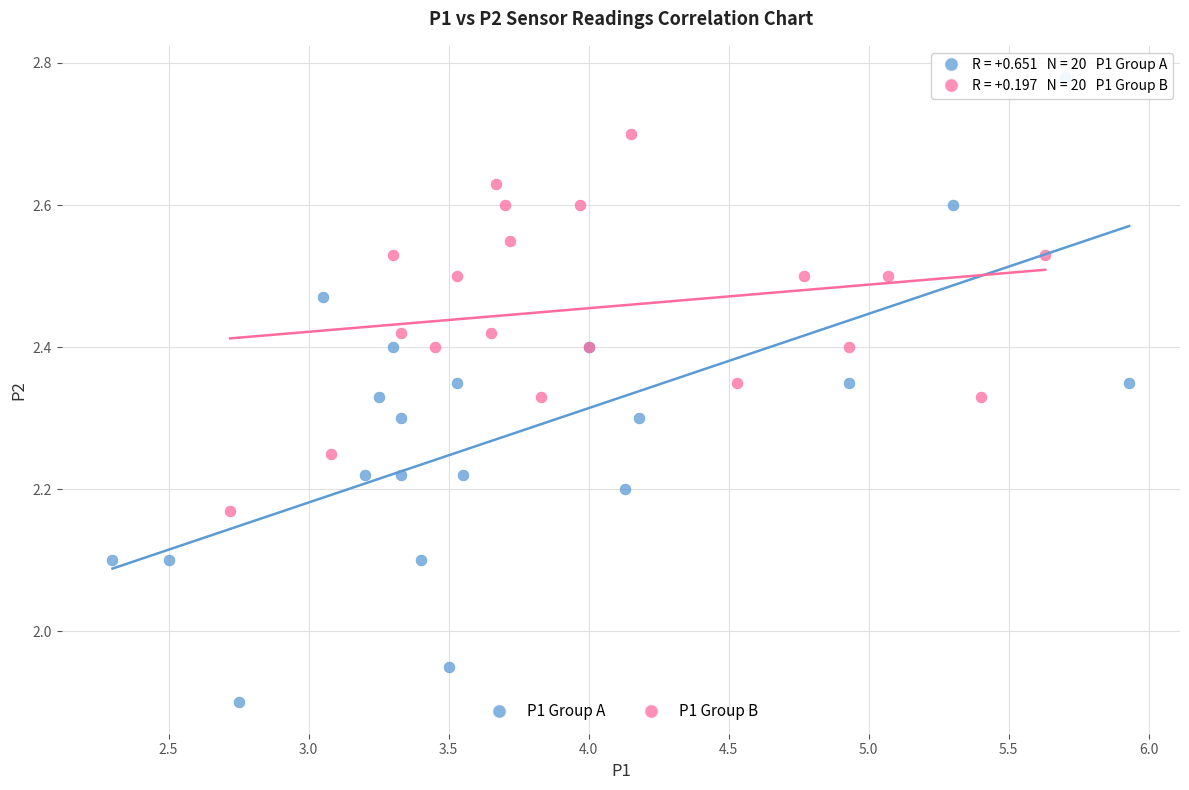

Which series reaches the minimum Y coordinate?

P1 Group A